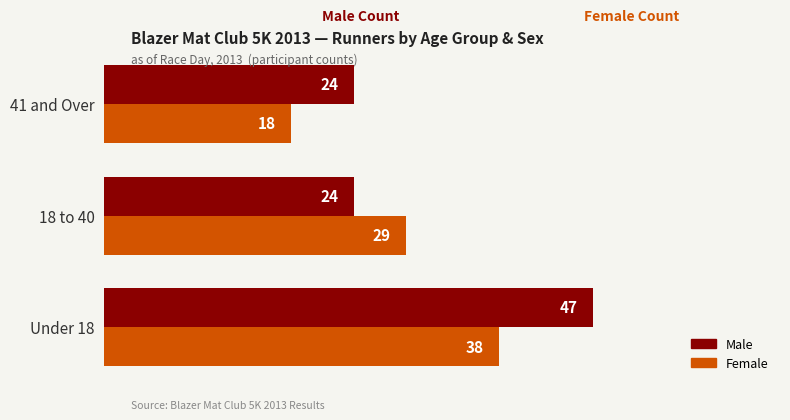

What is the difference between the maximum and minimum values in the Female series?

20